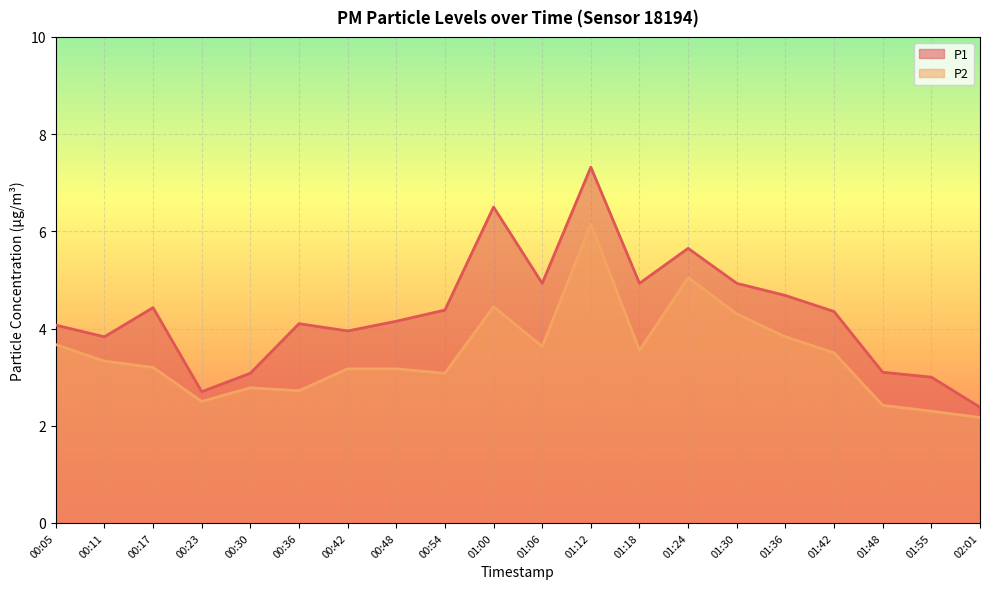

Which label corresponds to the smallest value in the chart?

02:01